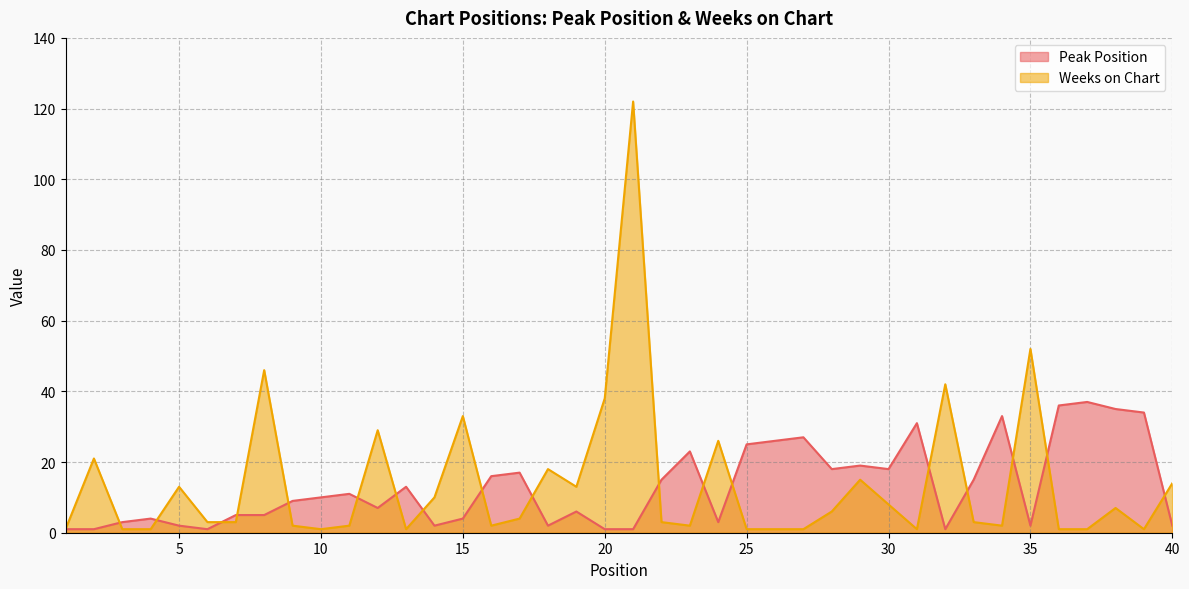

What is the value of the Peak Position point at the 10th from the left?

10